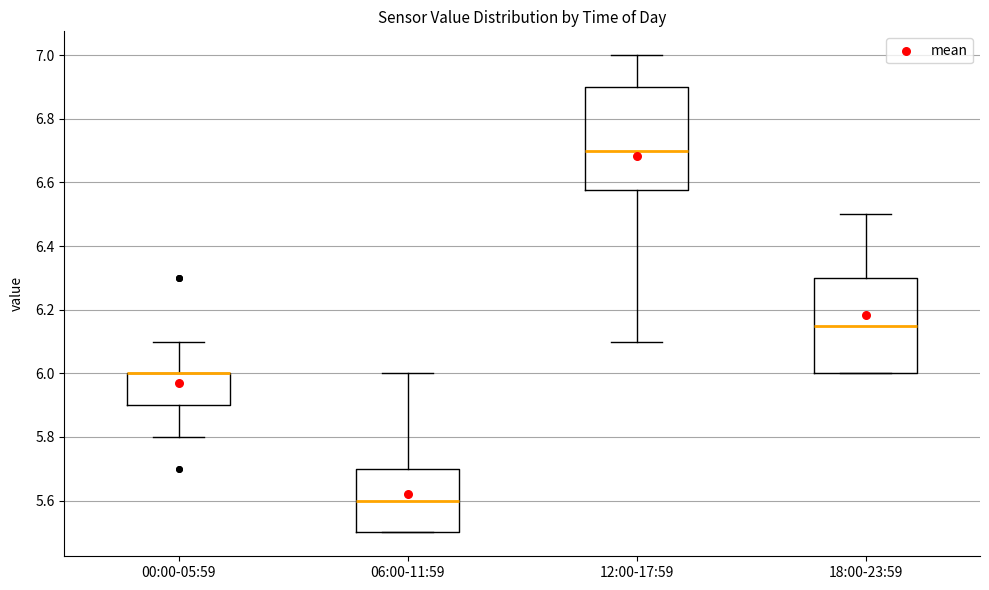

Reading left to right, transcribe this box plot: for each box, give where its median line is, the range the box spans, and where its two whiskers end, as read against the y-axis. The values are not printed on the chart, so give them approximately, as read against the axis.

00:00-05:59: median 6.00 (drawn on the box's upper edge), box 5.90 to 6.00, whiskers 5.80 to 6.10
06:00-11:59: median 5.60, box 5.50 to 5.70, whiskers 5.50 to 6.00
12:00-17:59: median 6.70, box 6.58 to 6.90, whiskers 6.10 to 7.00
18:00-23:59: median 6.16, box 6.00 to 6.30, whiskers 6.00 to 6.50